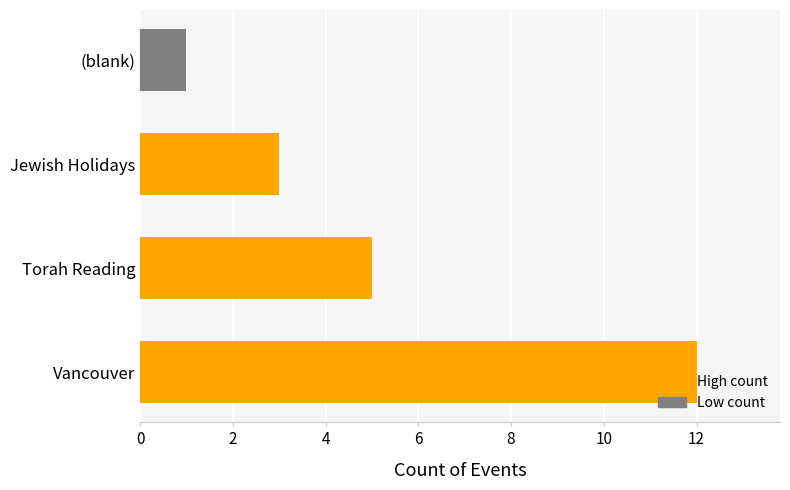

What is the change in value from Vancouver to Torah Reading?

-7